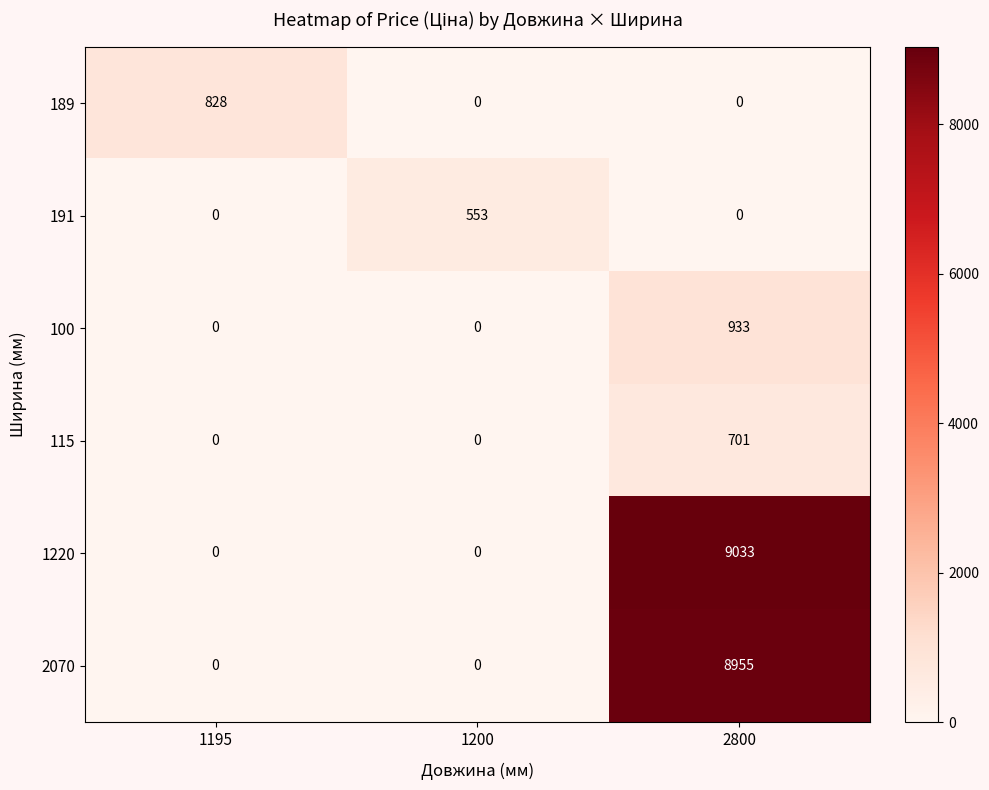

Between 1200 and 2800, which series saw the biggest shift?

1220